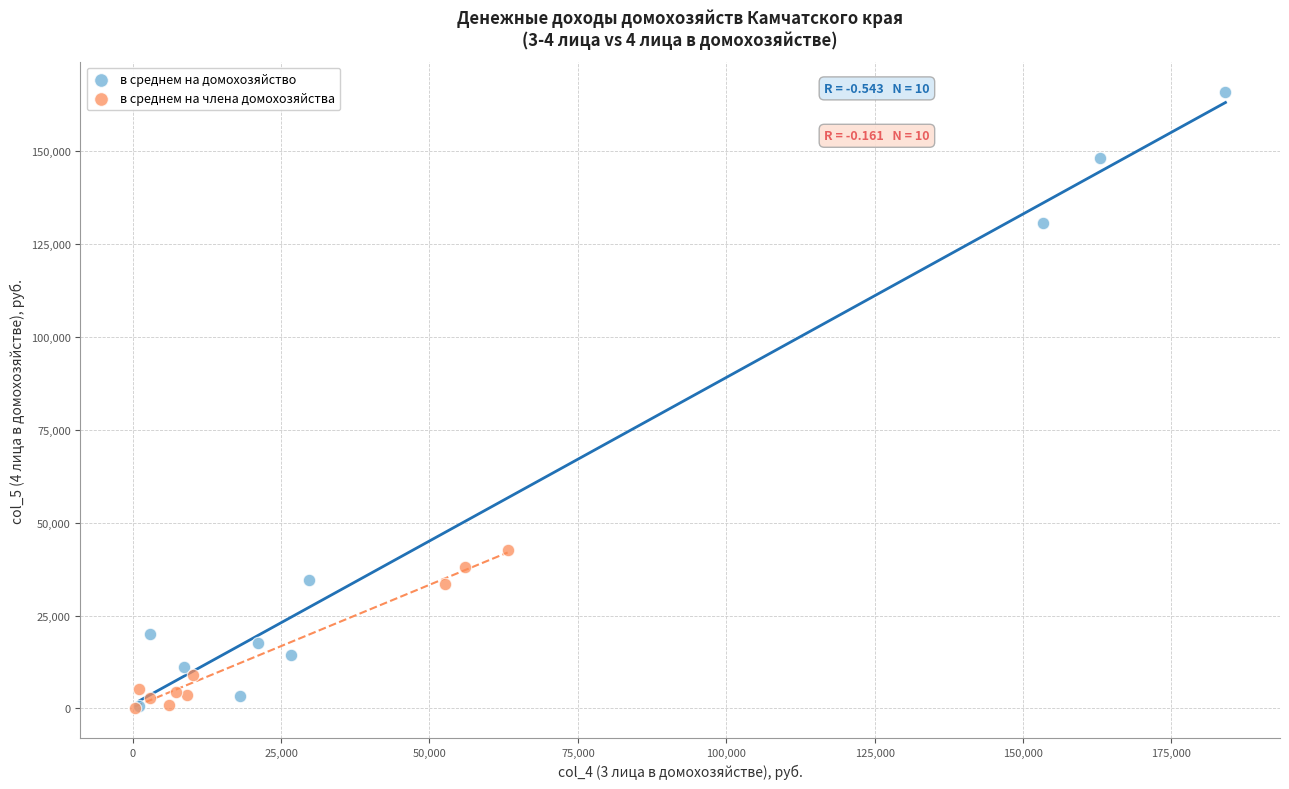

What are all the series names shown in the legend?

в среднем на домохозяйство, в среднем на члена домохозяйства